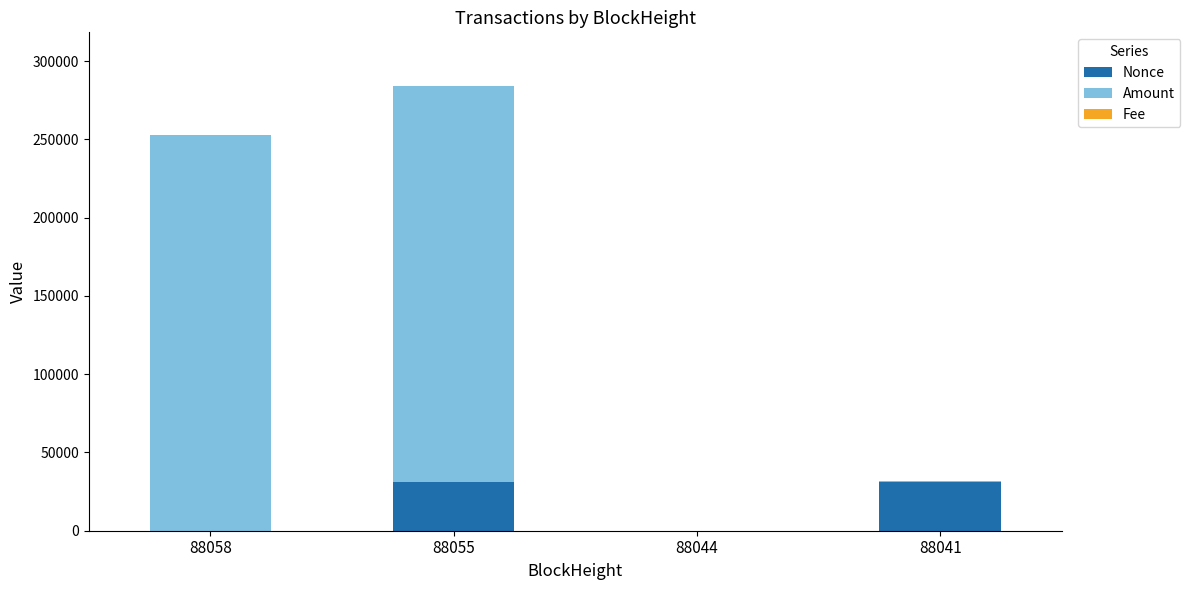

True or false: Nonce has a value of -11521.9 at 88044.

False